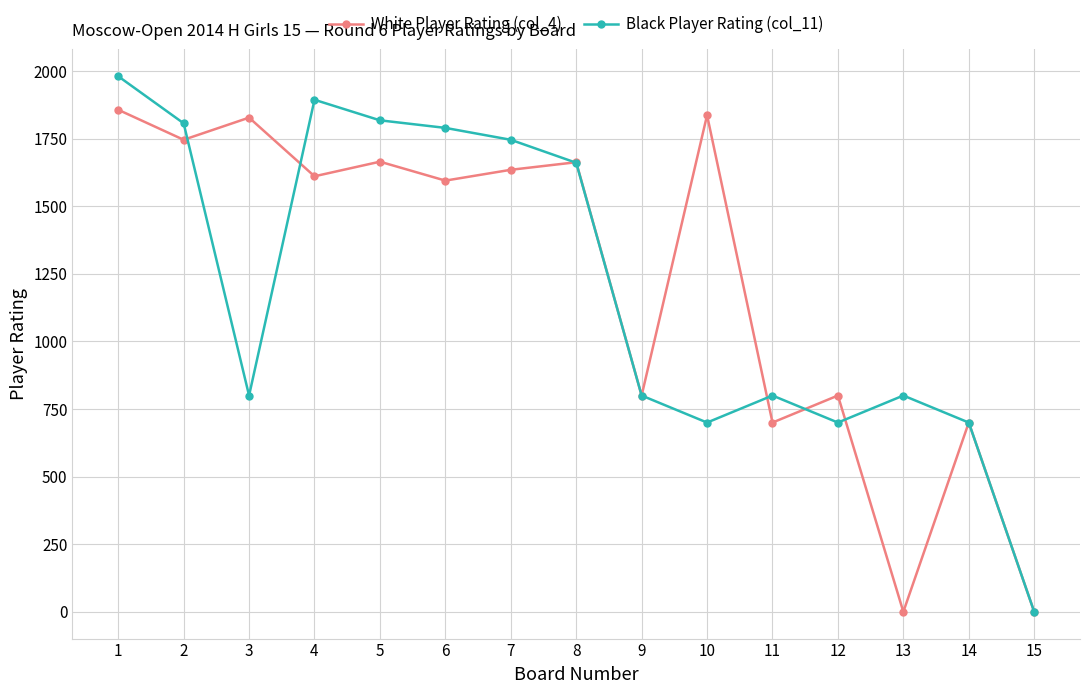

The White Player Rating (col_4) series shows 517 at 9. True or false?

False